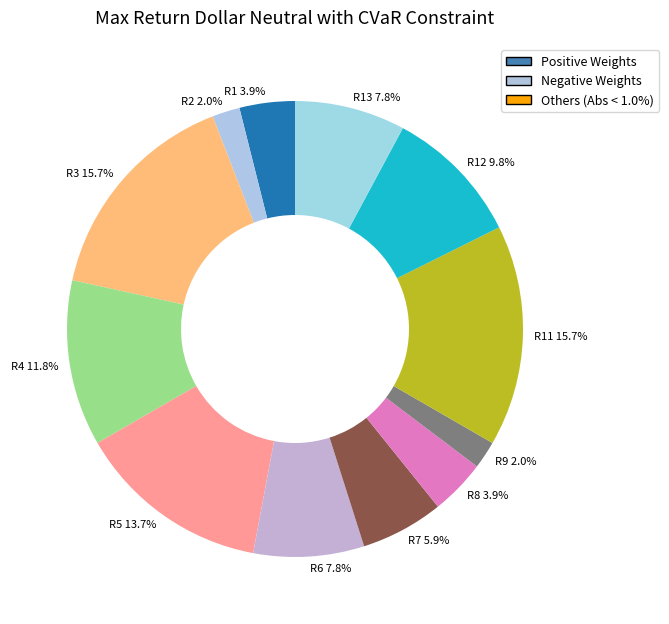

Between R13 and R9, which is larger?

R13